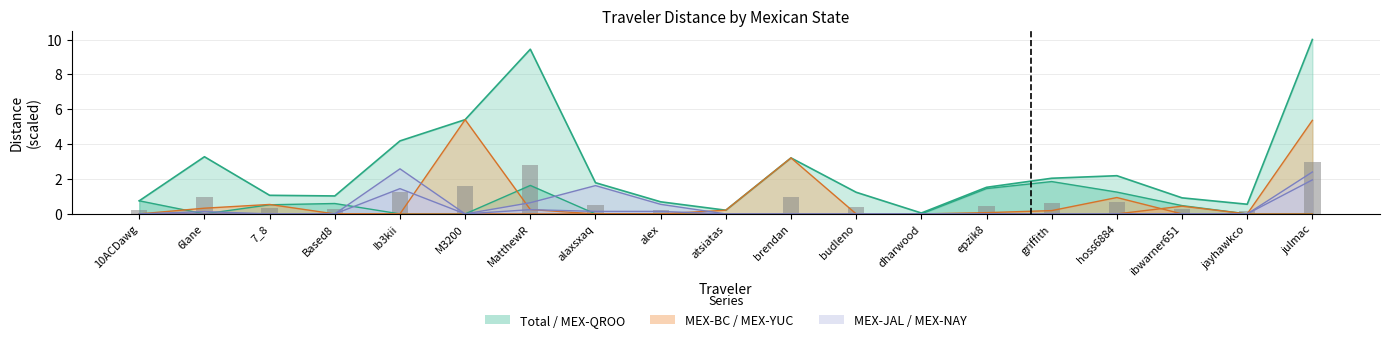

True or false: MEX-YUC has a value of 0.0 at dharwood.

True